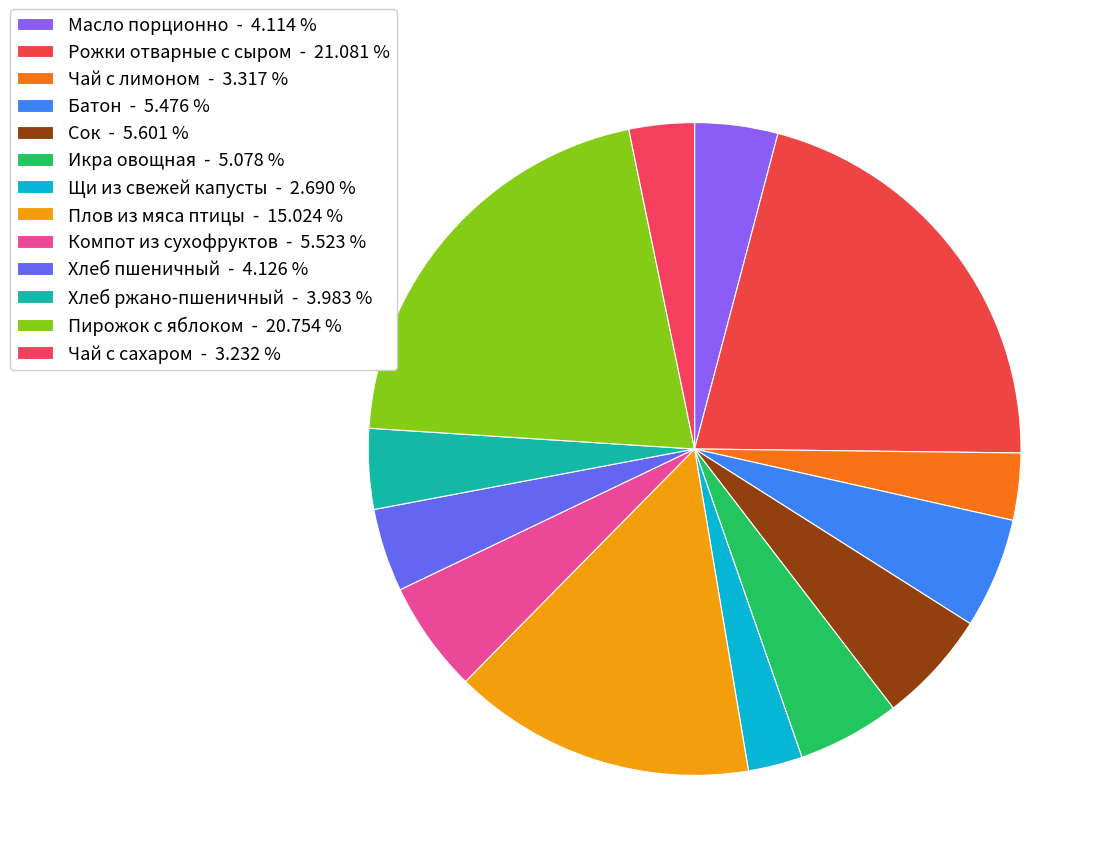

Between Хлеб пшеничный and Масло порционно, which is larger?

Хлеб пшеничный